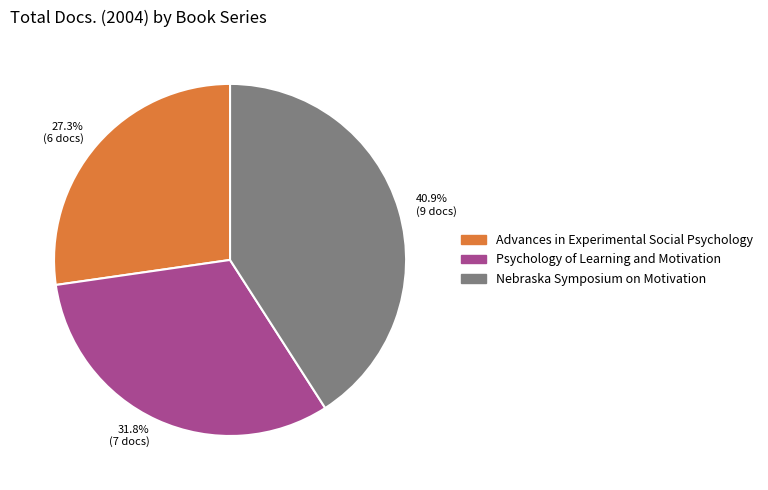

Approximately how many times larger is the value at Nebraska Symposium on Motivation compared to Advances in Experimental Social Psychology?

1.5